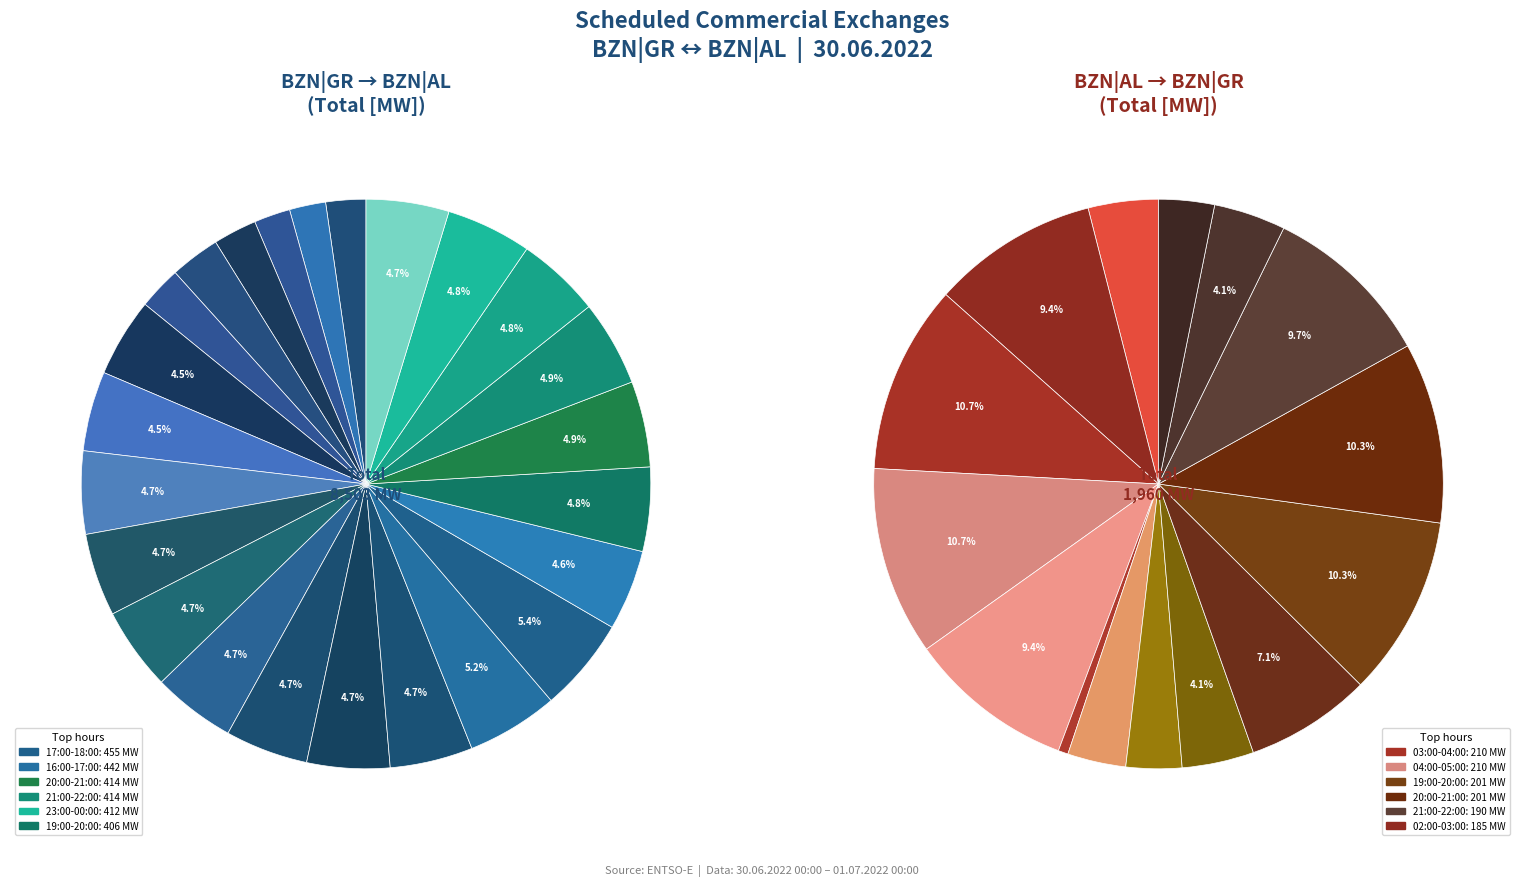

Between 14:00-15:00 and 23:00-00:00, which is larger?

23:00-00:00